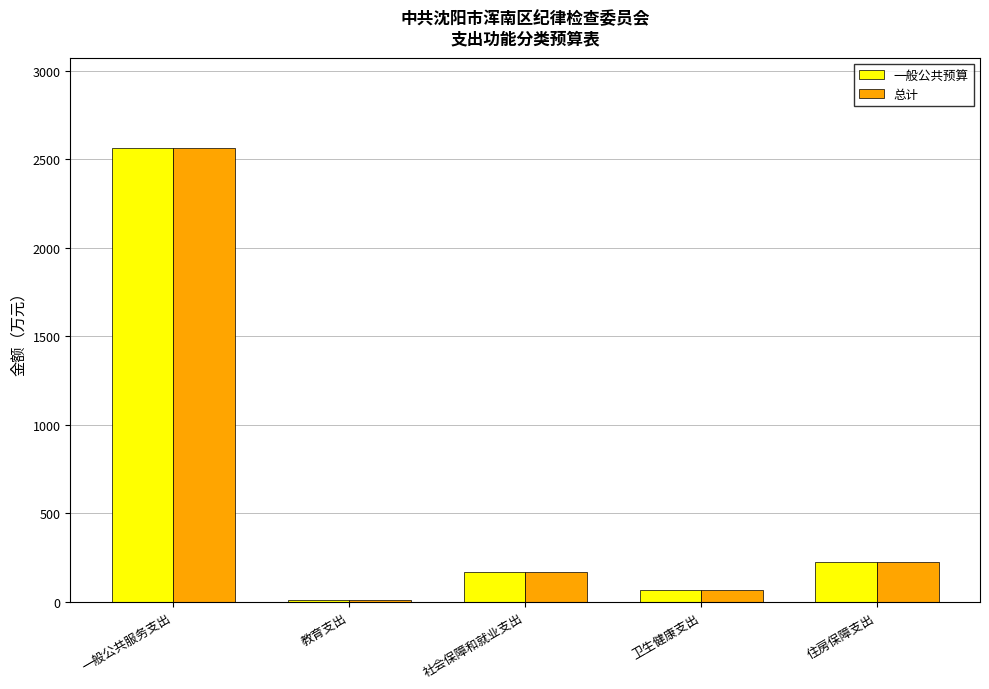

Are the bars grouped side by side (vs. stacked)?

Yes